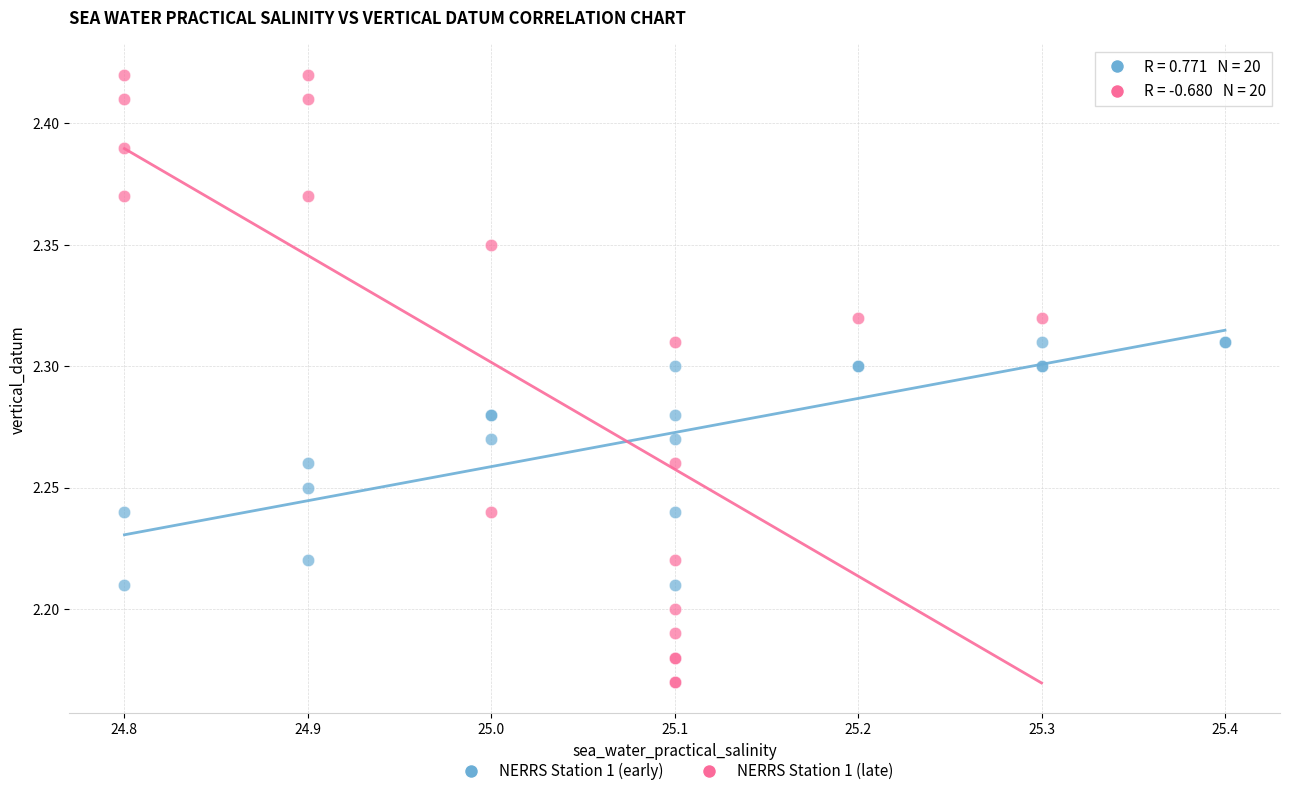

Which series has the largest Y range (max minus min)?

NERRS Station 1 (late)